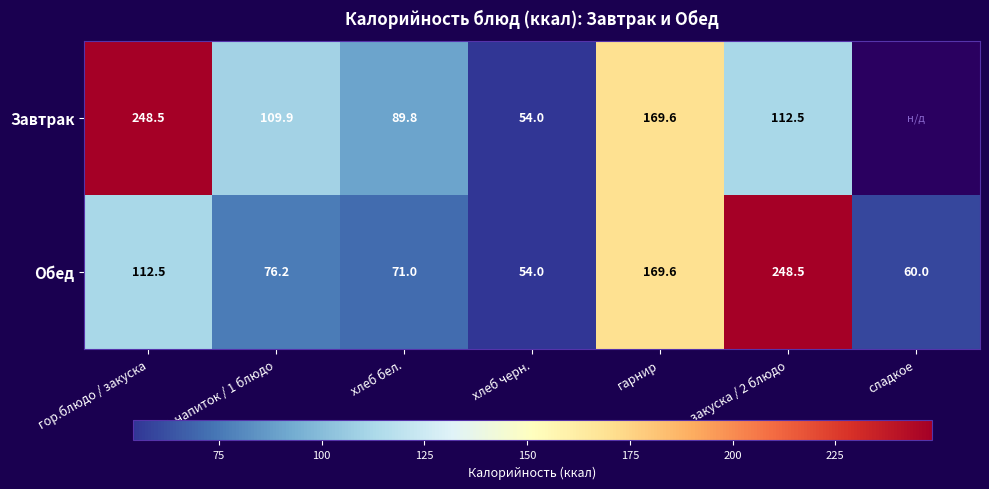

What is the sum of all Обед values?

791.8